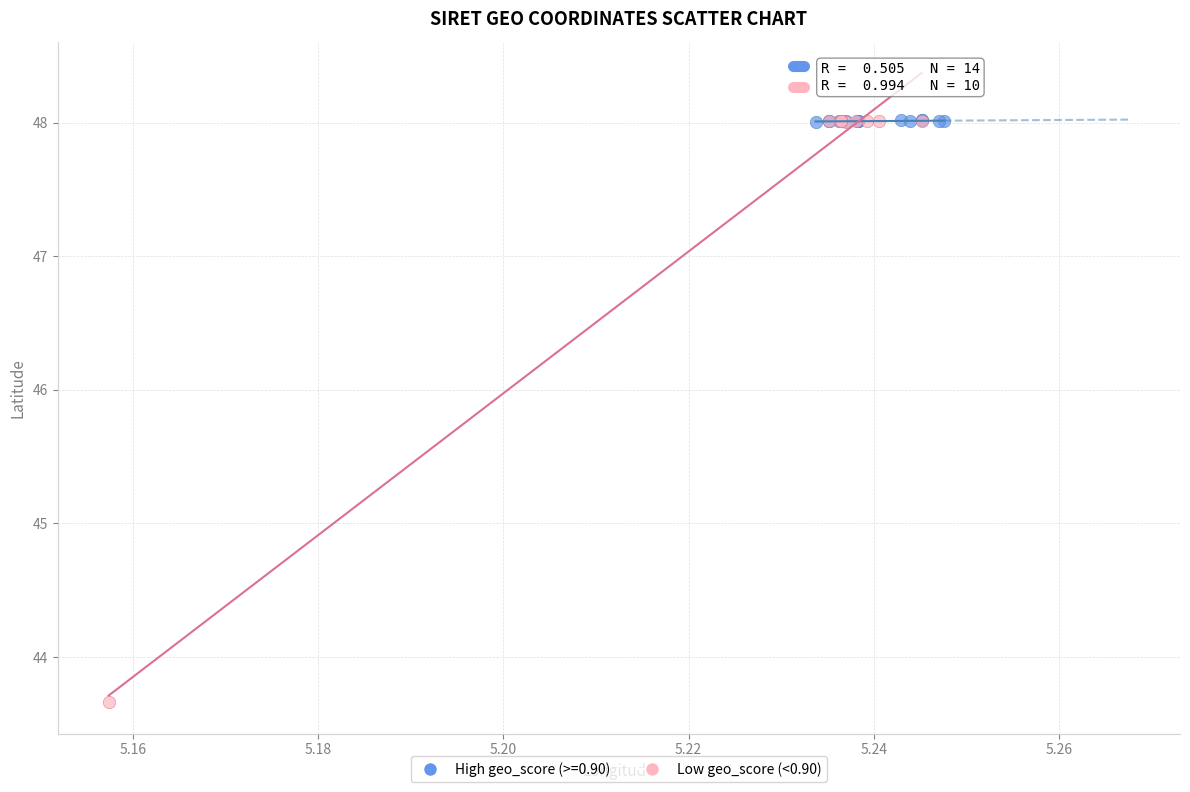

Which series has the widest spread of Y values?

Low geo_score (<0.90)